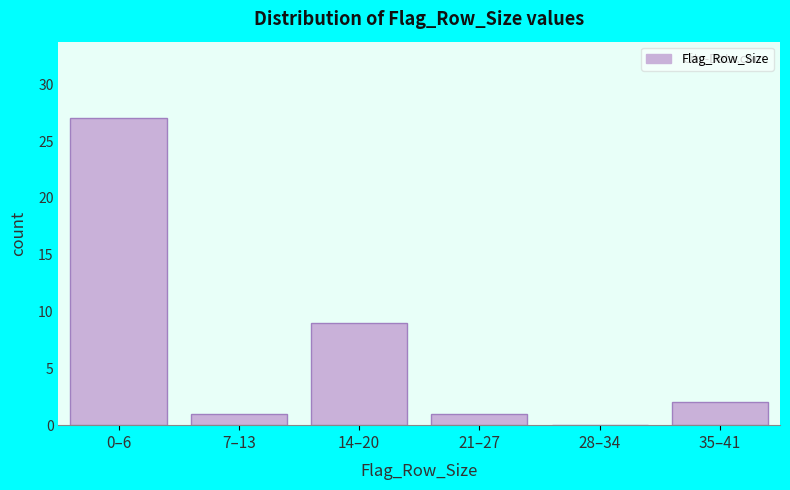

Reading left to right, extract all data points from this chart.

0–6=27	7–13=1	14–20=9	21–27=1	28–34=0	35–41=2